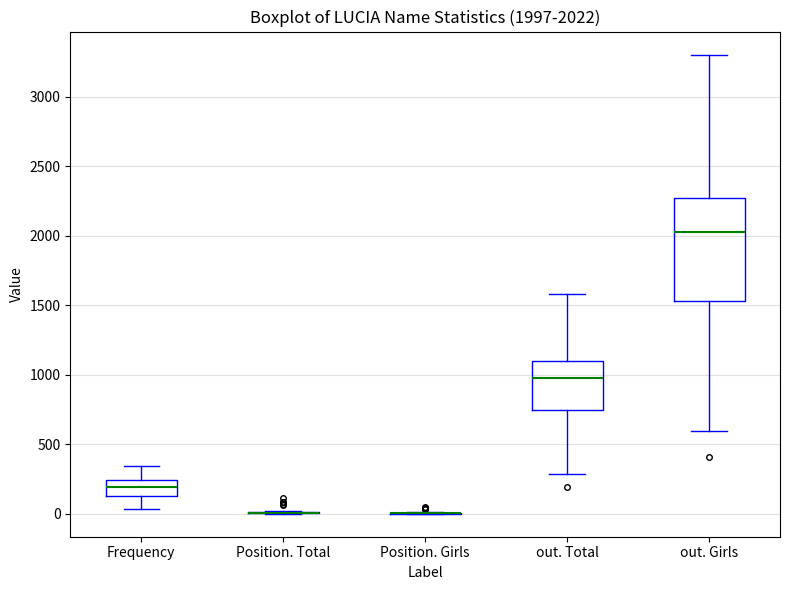

Comparing the boxes themselves (not the whiskers), which one is the tallest?

out. Girls